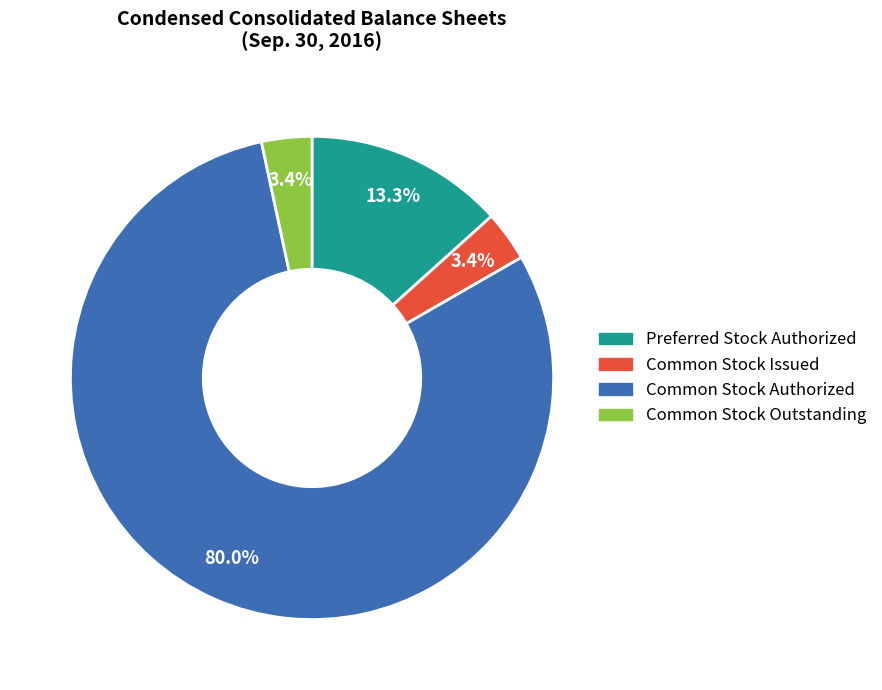

What is the majority slice?

Common Stock Authorized